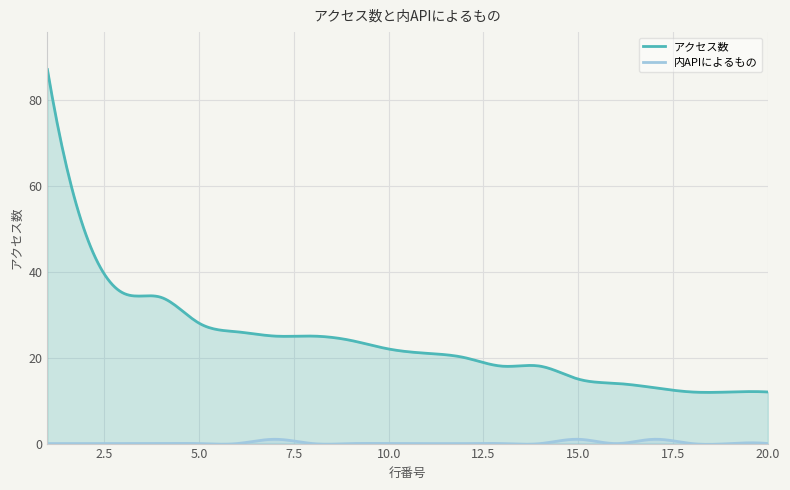

True or false: アクセス数 has more than 0 interior local peaks.

True